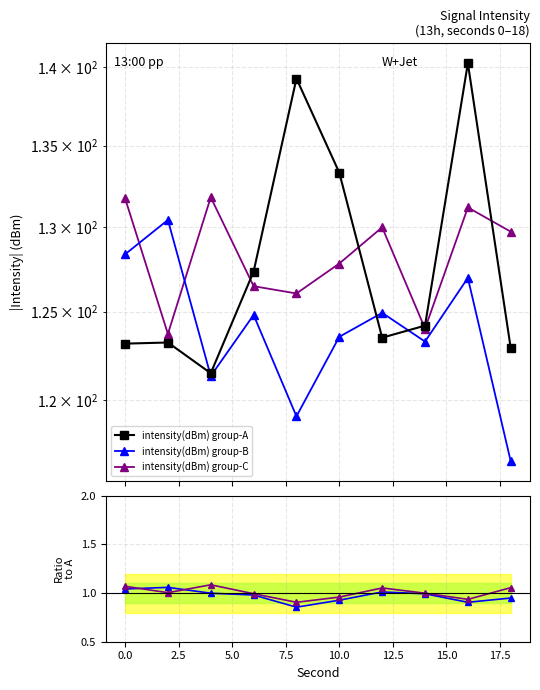

How many data points does each series have?

10